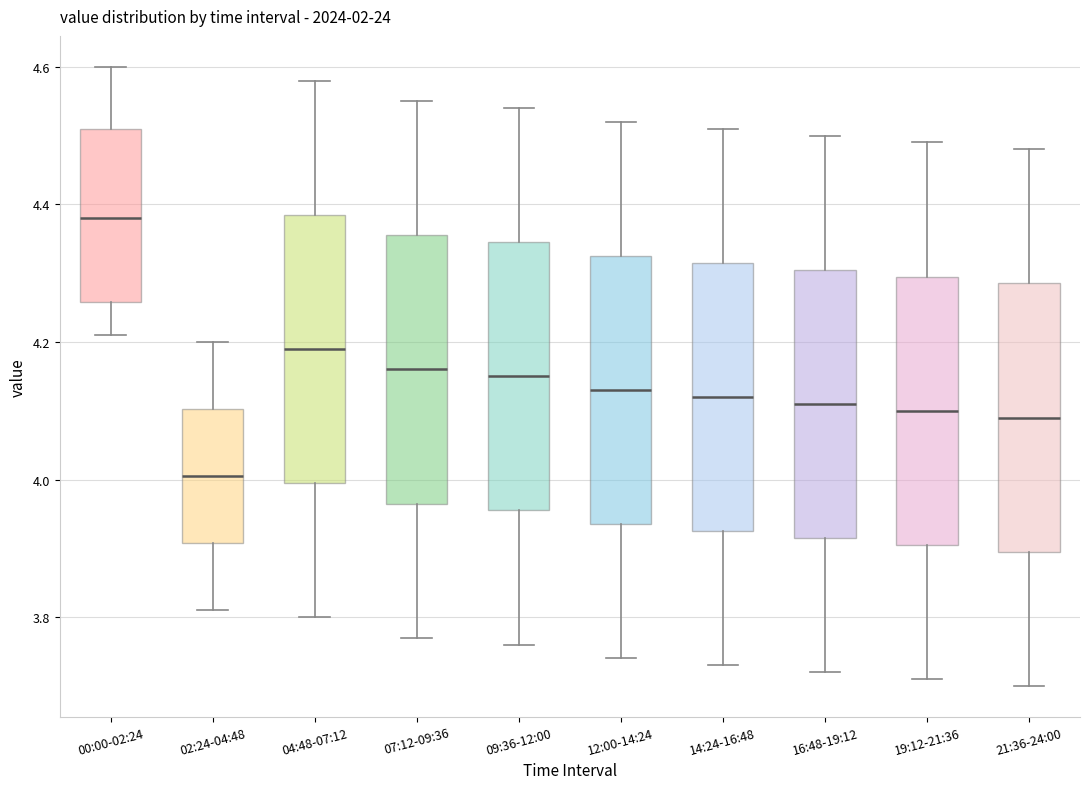

Reading left to right, transcribe this box plot: for each box, give where its median line is, the range the box spans, and where its two whiskers end, as read against the y-axis. The values are not printed on the chart, so give them approximately, as read against the axis.

00:00-02:24: median 4.38, box 4.26 to 4.52, whiskers 4.22 to 4.60
02:24-04:48: median 4.00, box 3.90 to 4.10, whiskers 3.82 to 4.20
04:48-07:12: median 4.20, box 4.00 to 4.38, whiskers 3.80 to 4.58
07:12-09:36: median 4.16, box 3.96 to 4.36, whiskers 3.78 to 4.56
09:36-12:00: median 4.16, box 3.96 to 4.34, whiskers 3.76 to 4.54
12:00-14:24: median 4.14, box 3.94 to 4.32, whiskers 3.74 to 4.52
14:24-16:48: median 4.12, box 3.92 to 4.32, whiskers 3.74 to 4.52
16:48-19:12: median 4.12, box 3.92 to 4.30, whiskers 3.72 to 4.50
19:12-21:36: median 4.10, box 3.90 to 4.30, whiskers 3.72 to 4.50
21:36-24:00: median 4.10, box 3.90 to 4.28, whiskers 3.70 to 4.48